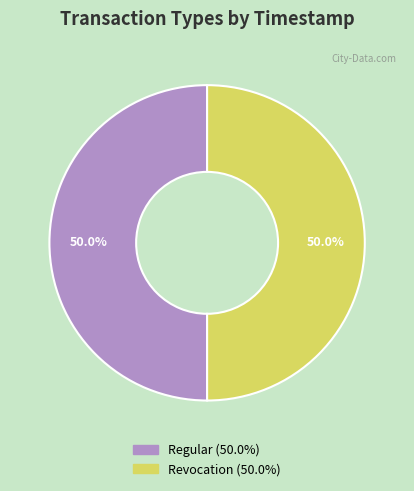

What is the ratio of the value at Revocation to the value at Regular?

1.0